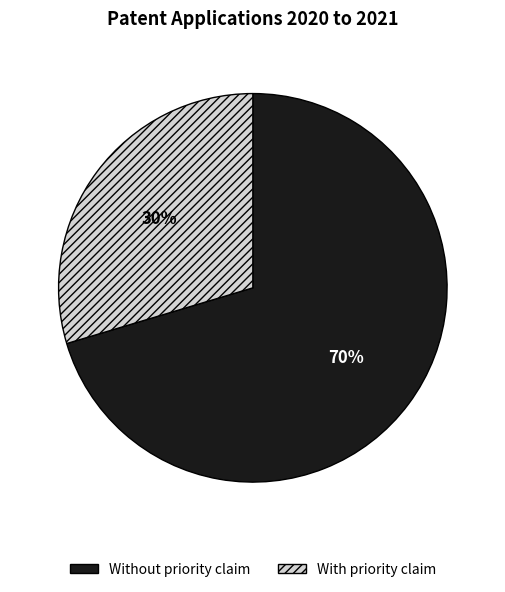

To the nearest percent, what percentage of the pie is Without priority claim?

70%